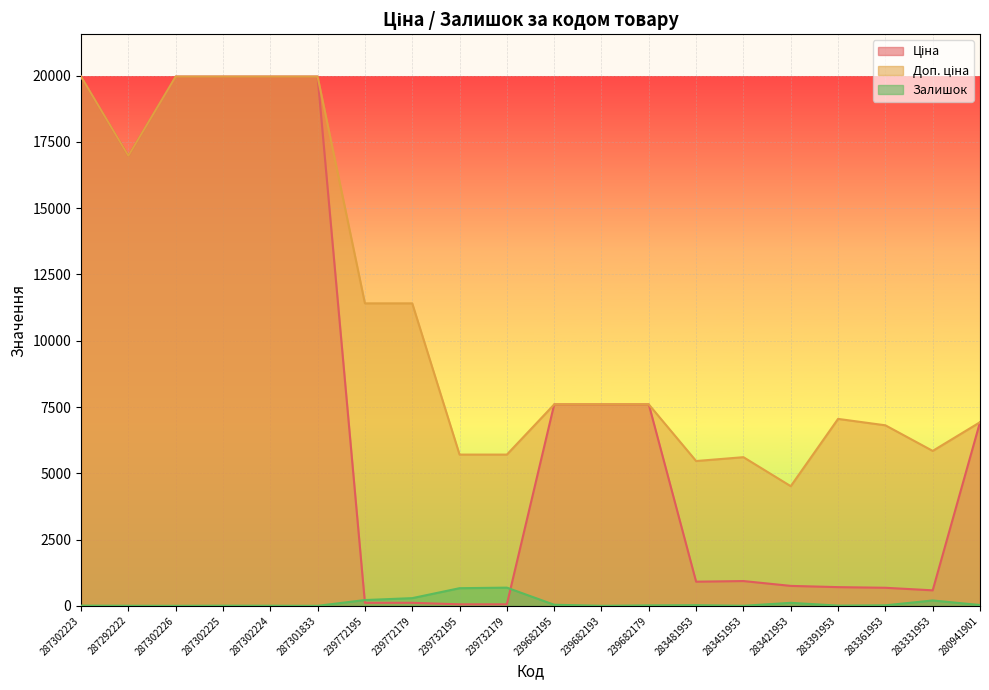

Between 283421953 and 239772195, which is larger?

283421953